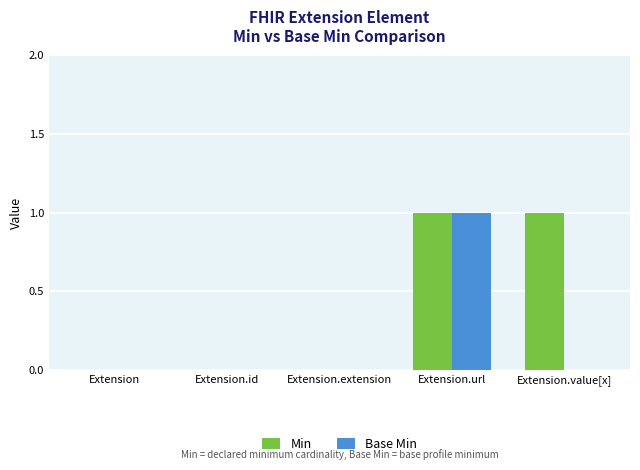

Reading right to left, transcribe all the data shown in this chart.

Min: 1	1	0	0	0
Base Min: 0	1	0	0	0